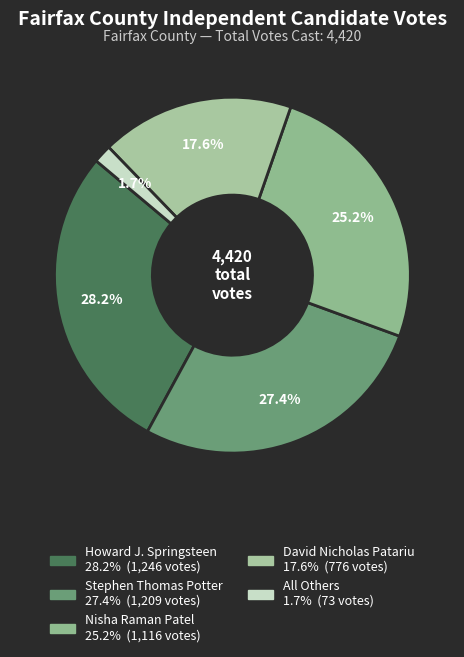

To the nearest percent, what is the combined percentage of Howard J. Springsteen and Nisha Raman Patel?

53%